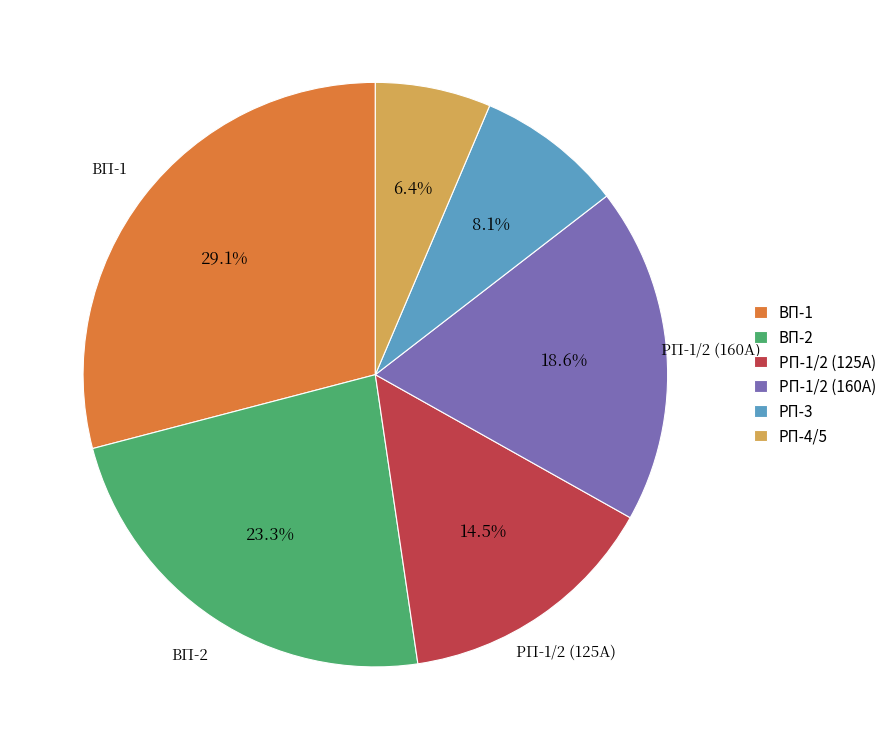

Which category has the smallest portion of the pie?

РП-4/5